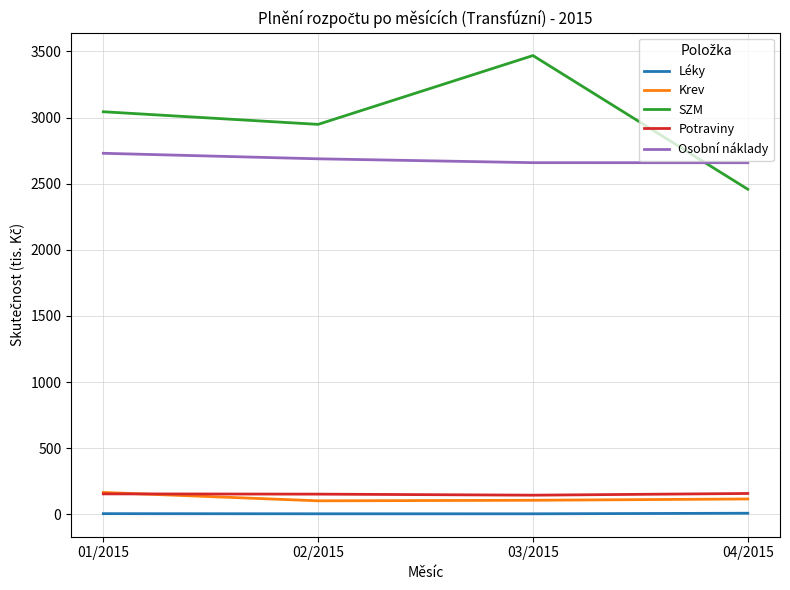

Which series has the largest range (max minus min)?

SZM